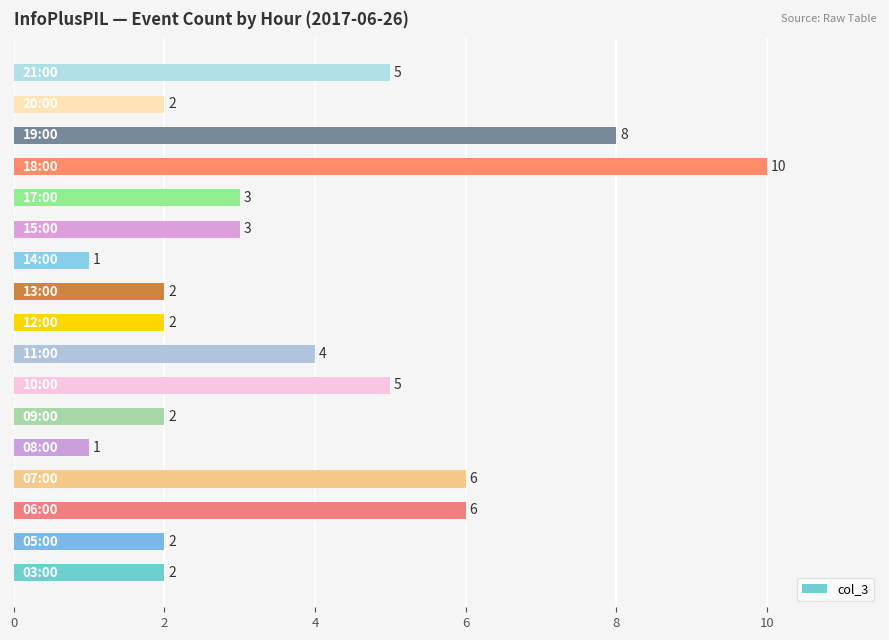

Count the values in the range 2 to 5.

11